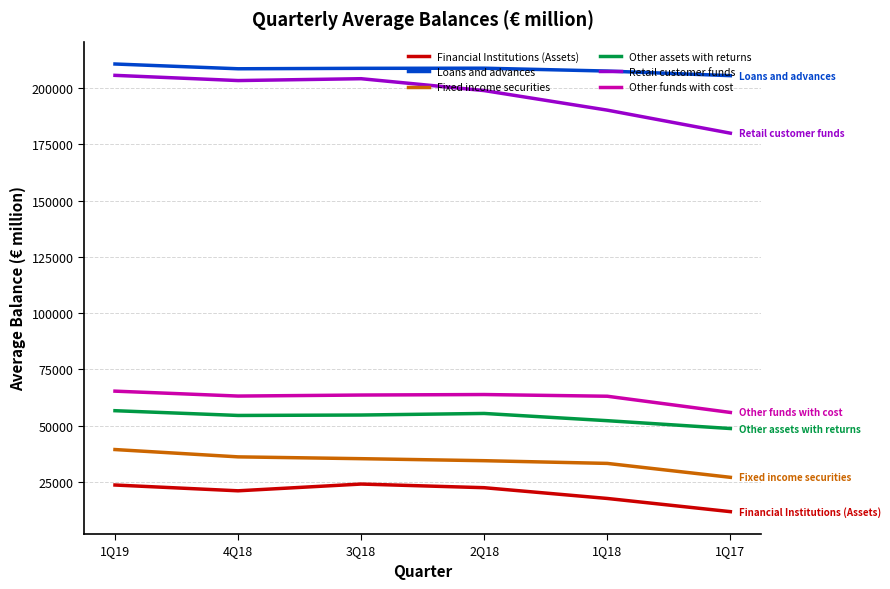

What is the approximate value of Other assets with returns at 3Q18?

54667